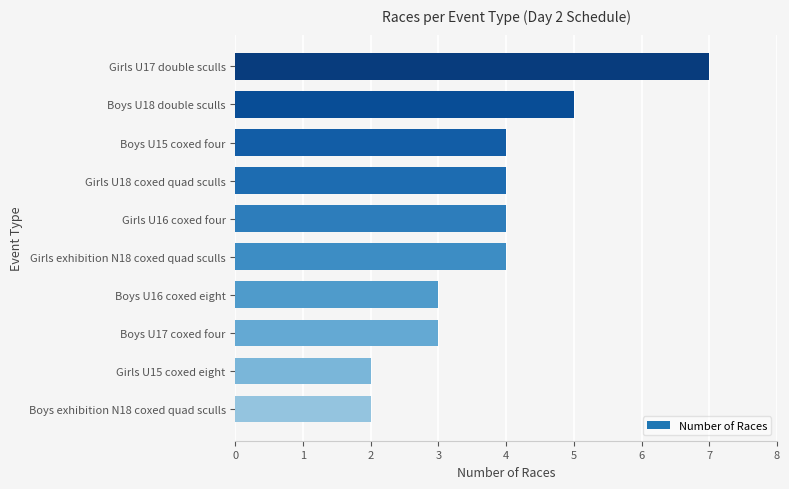

Between Girls U15 coxed eight and Boys U15 coxed four, which is larger?

Boys U15 coxed four